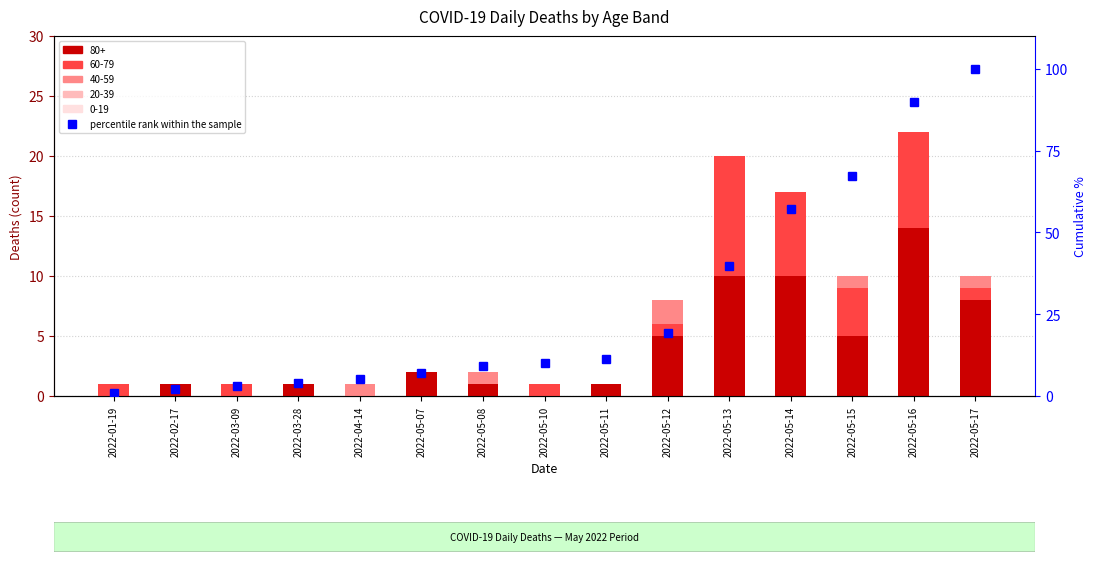

What is the difference between the maximum and second lowest values?

98.0